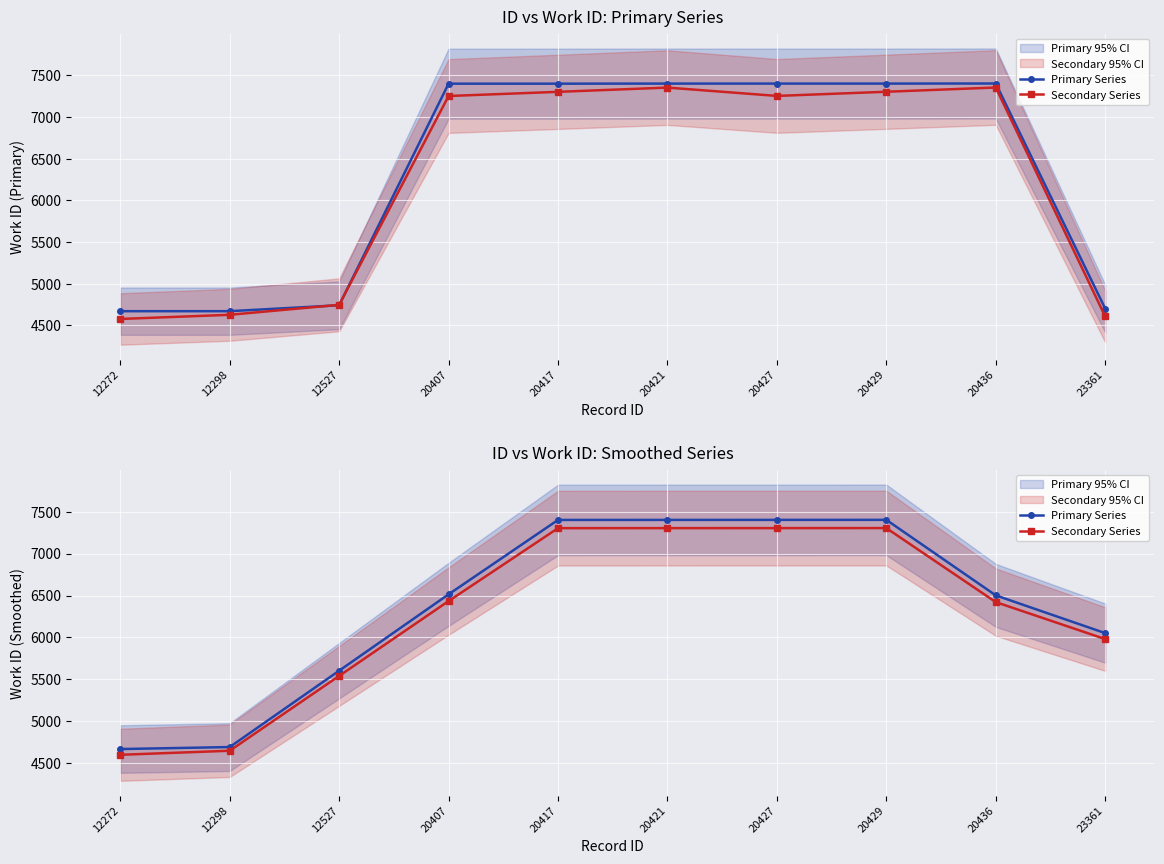

Where is the first local maximum for Primary Series?

20429